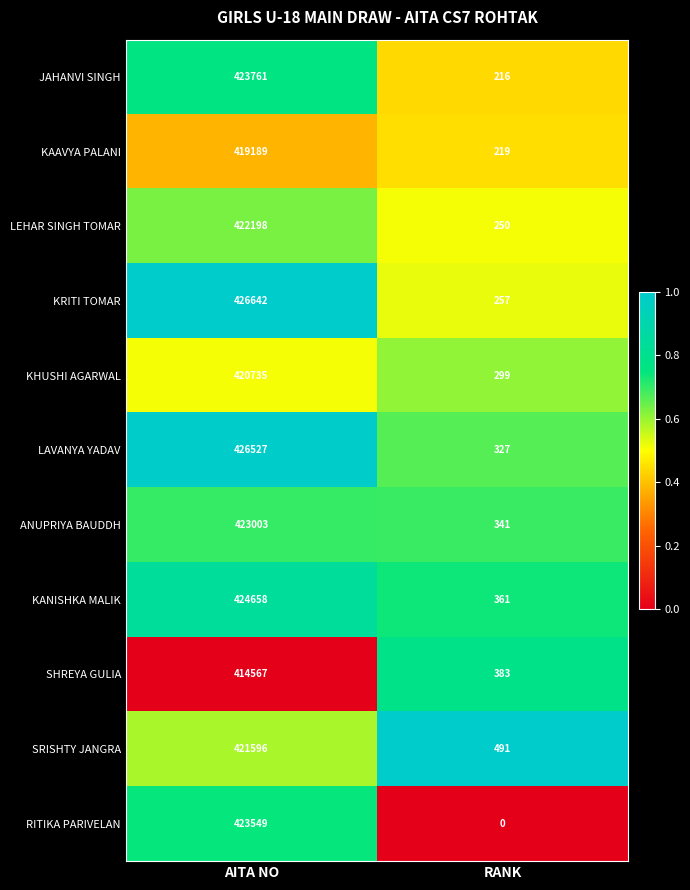

What is the difference between the maximum and minimum values in the JAHANVI SINGH series?

423545